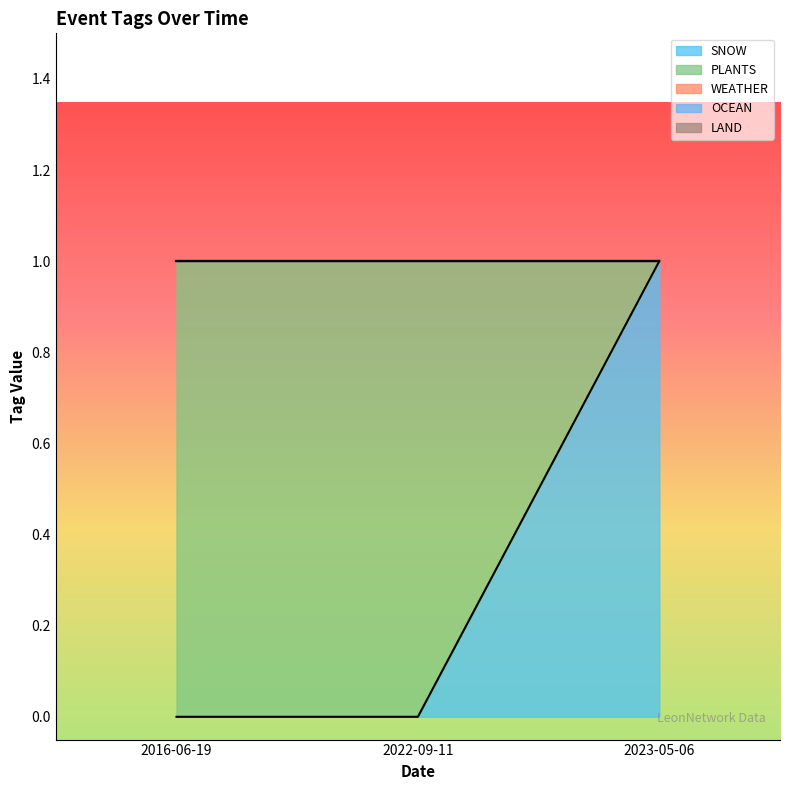

Which series has the largest total across all categories?

PLANTS